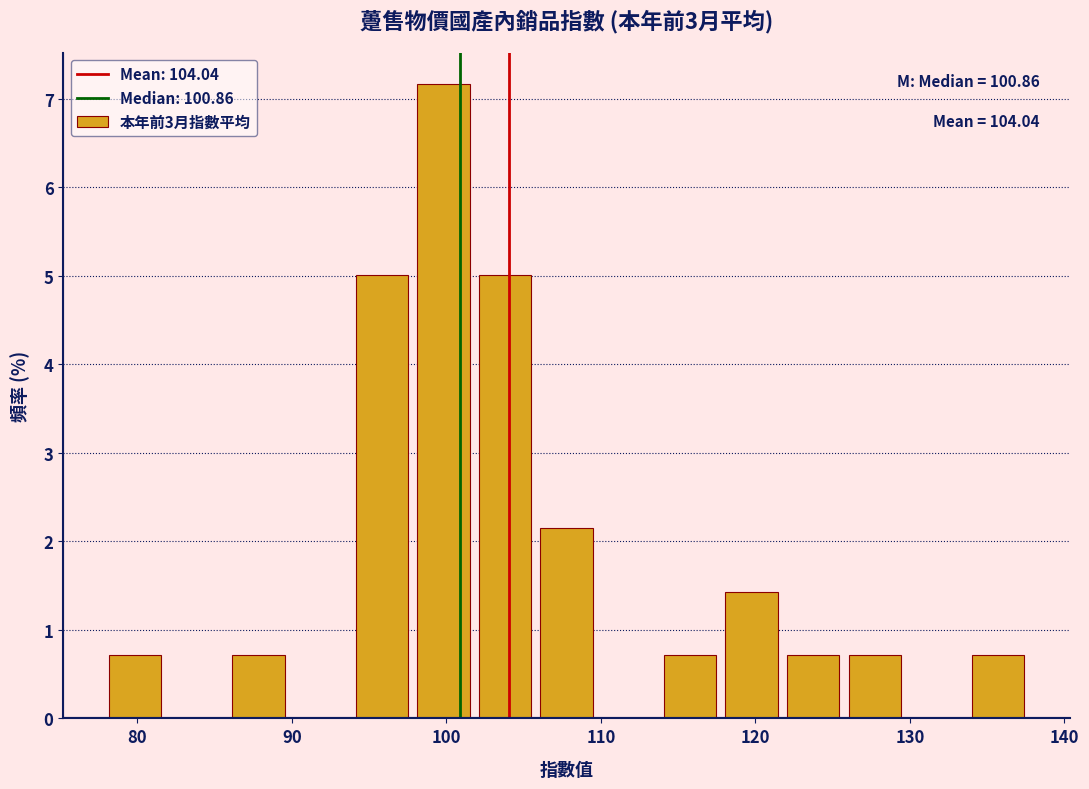

Read against the x-axis, roughly where is the centre of the tallest bar?

100